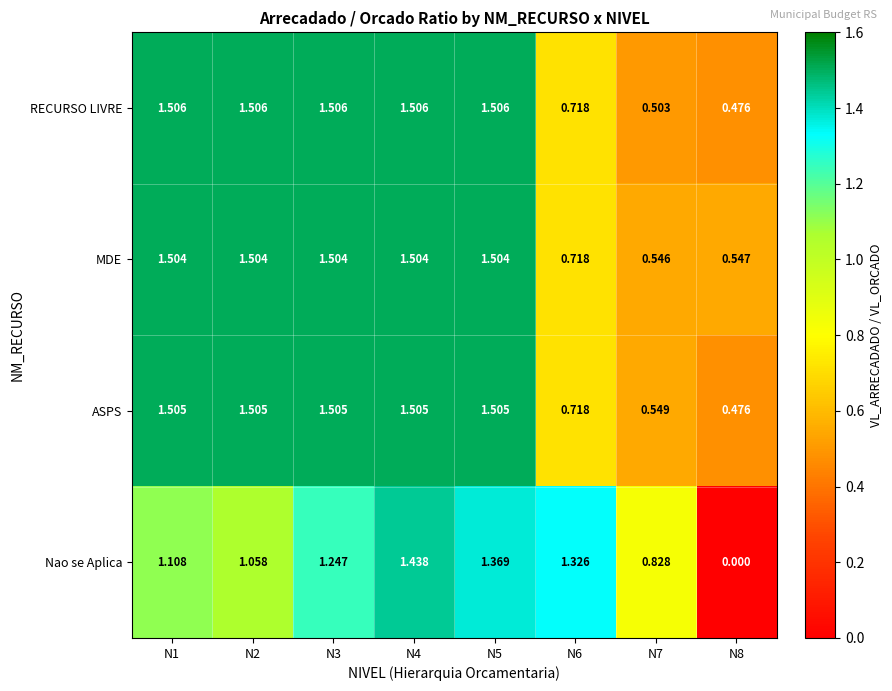

Between N2 and N3, which series saw the biggest shift?

Nao se Aplica